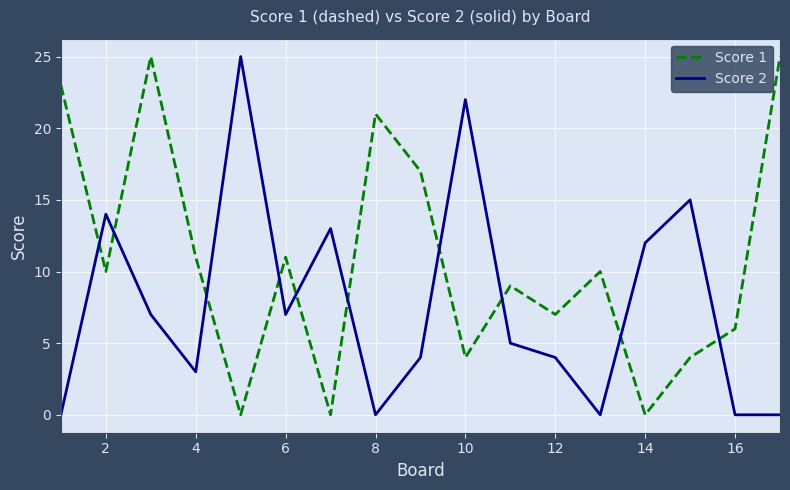

Which series ends up on top after the final intersection of Score 2 and Score 1?

Score 1